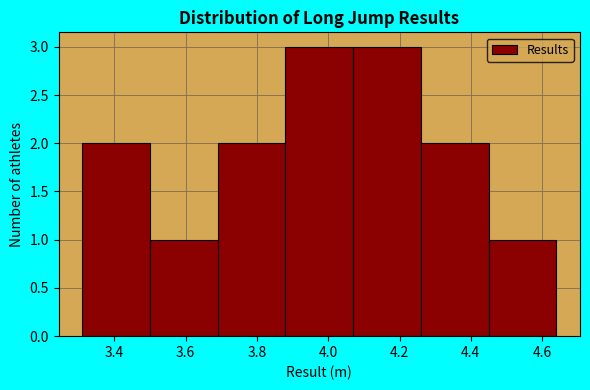

Reading left to right, list every bar in this chart as the range it spans on the x-axis followed by its height. Neither the bar edges nor the heights are printed on the chart, so give them approximately, as read against the axes.

3.31 to 3.50: 2
3.50 to 3.69: 1
3.69 to 3.88: 2
3.88 to 4.07: 3
4.07 to 4.26: 3
4.26 to 4.45: 2
4.45 to 4.64: 1